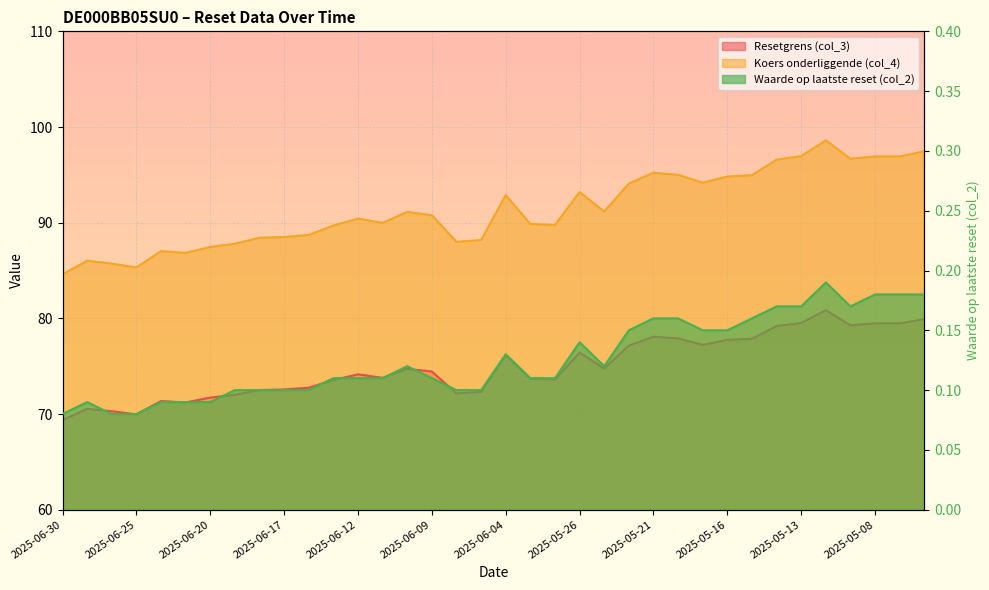

True or false: Waarde op laatste reset (col_2) and Koers onderliggende (col_4) cross at least once.

False